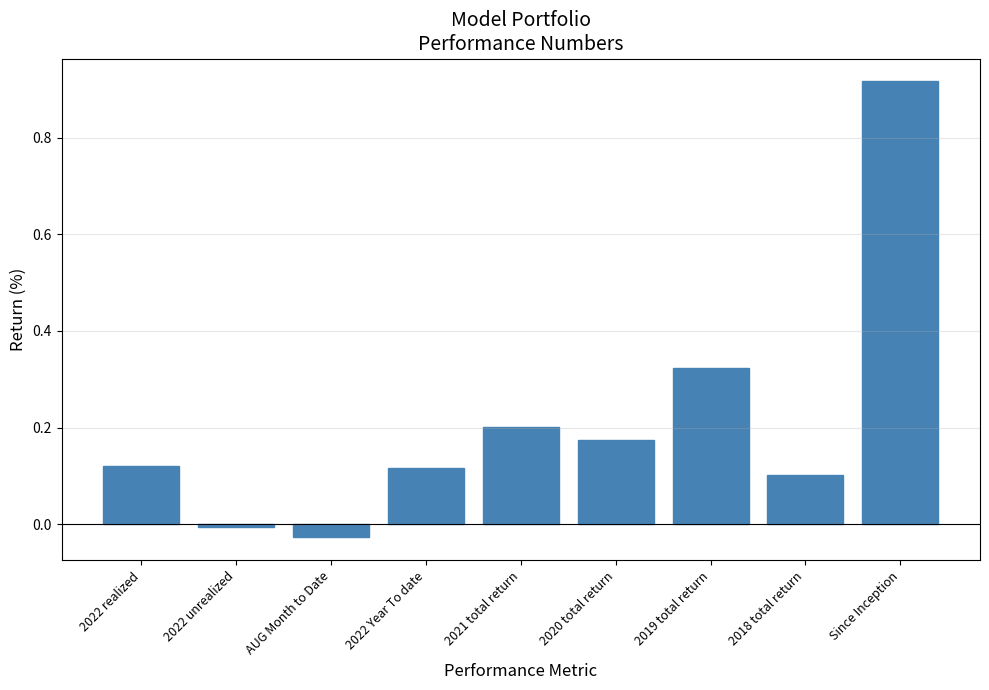

Which has a higher value, Since Inception or 2019 total return?

Since Inception